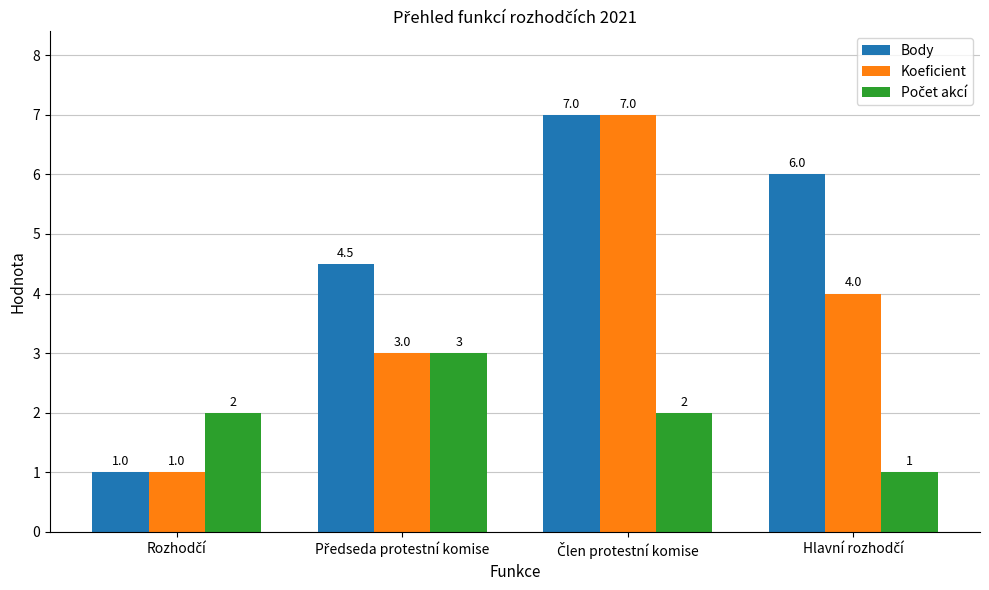

What is the lowest value of the Koeficient series?

1.0